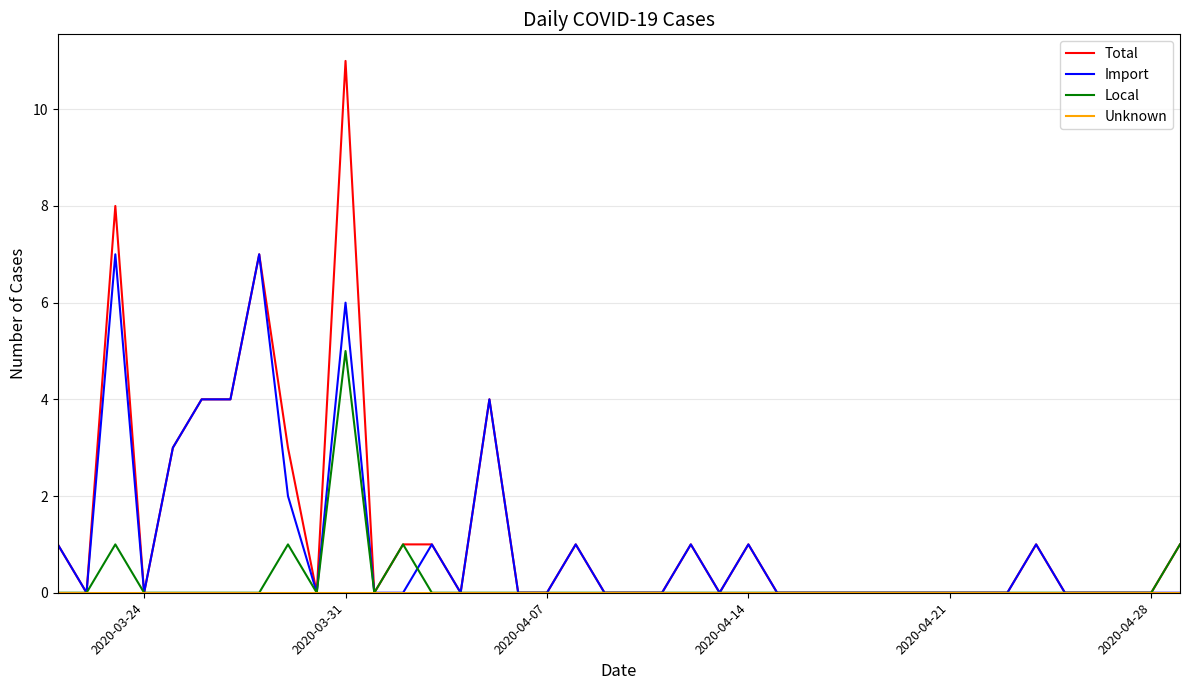

Which series has the largest range (max minus min)?

Total